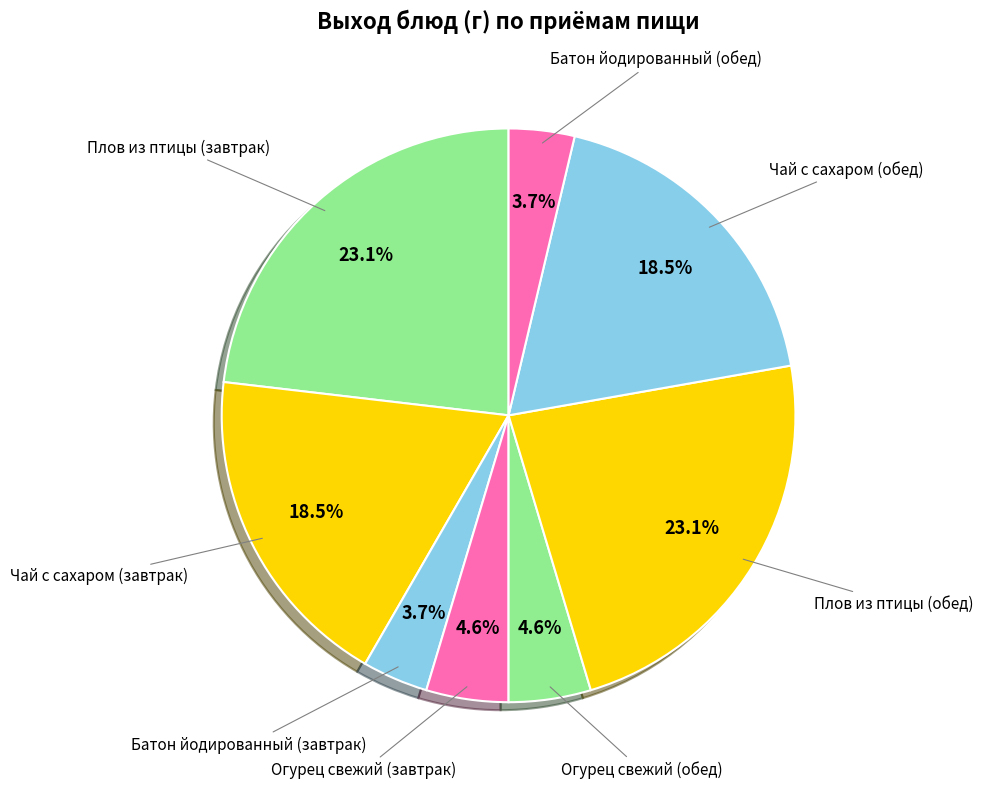

Is there a majority slice in this chart?

No